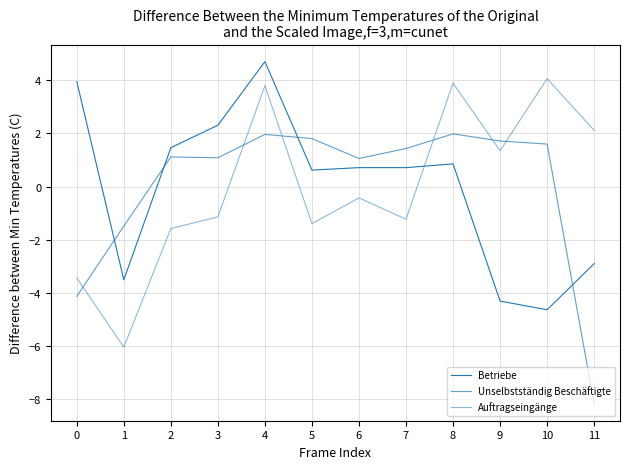

Reading right to left, transcribe all the data shown in this chart.

Betriebe: -2.9	-4.6	-4.3	0.9	0.7	0.7	0.6	4.7	2.3	1.5	-3.5	4.0
Unselbstständig Beschäftigte: -8.2	1.6	1.7	2.0	1.4	1.1	1.8	2.0	1.1	1.1	-1.5	-4.1
Auftragseingänge: 2.1	4.1	1.4	3.9	-1.2	-0.4	-1.4	3.8	-1.1	-1.6	-6.0	-3.4